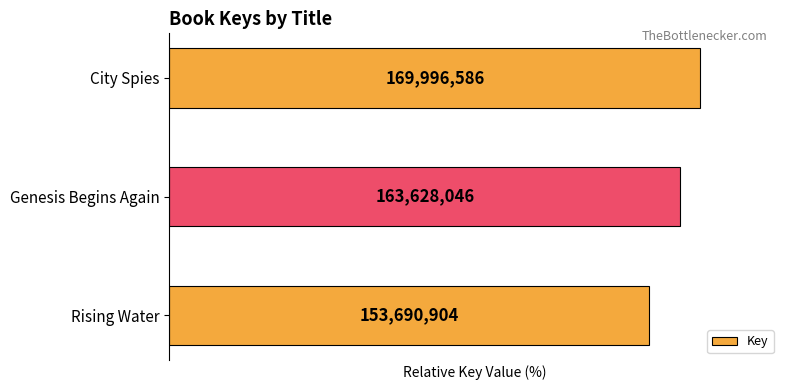

How many bars are there in total?

3